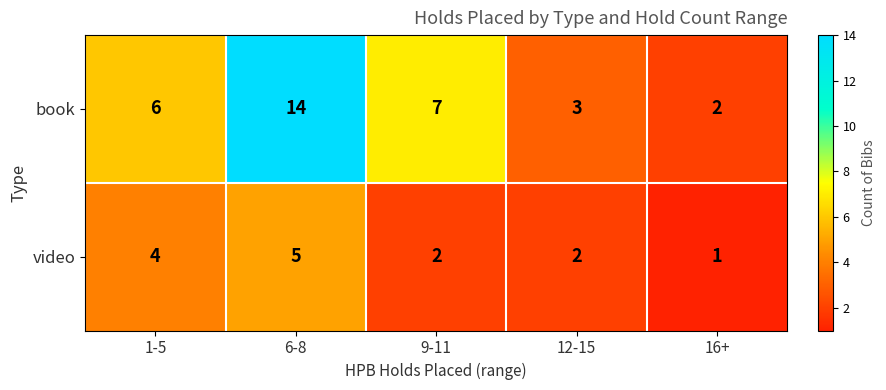

What value does the video series have at 6-8?

5